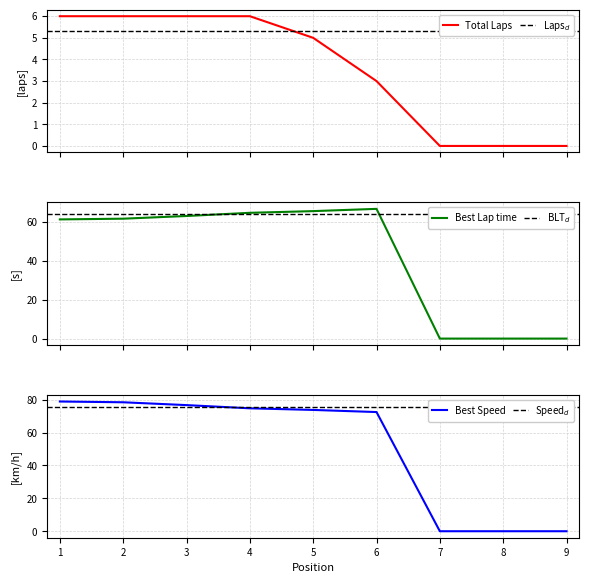

True or false: Total Time has a value of -21.5 at 9.

False